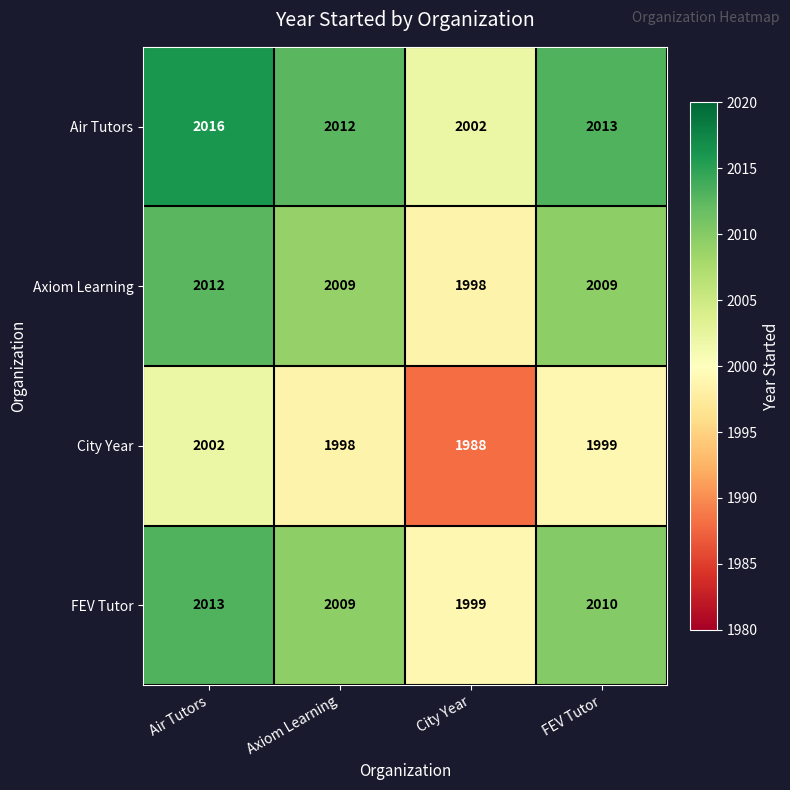

What is the spread (max minus min) of values at FEV Tutor?

14